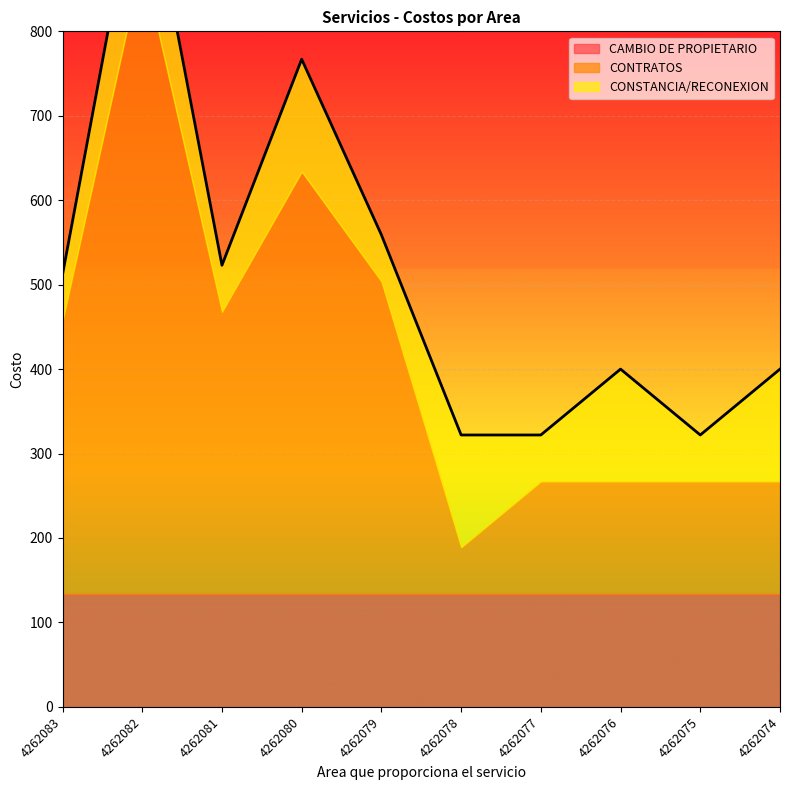

What is the value of the CAMBIO DE PROPIETARIO point at the 8th from the left?

134.0